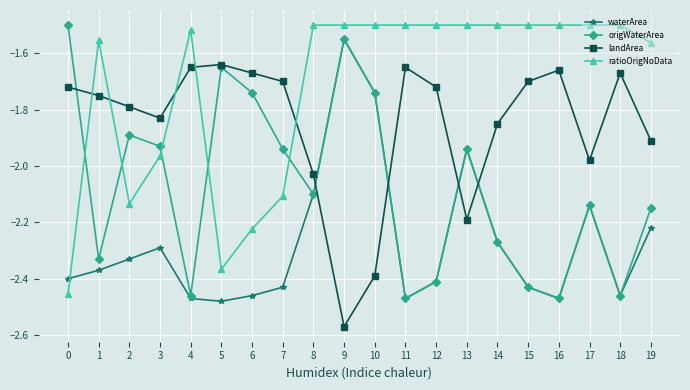

Where is the first local minimum for landArea?

3